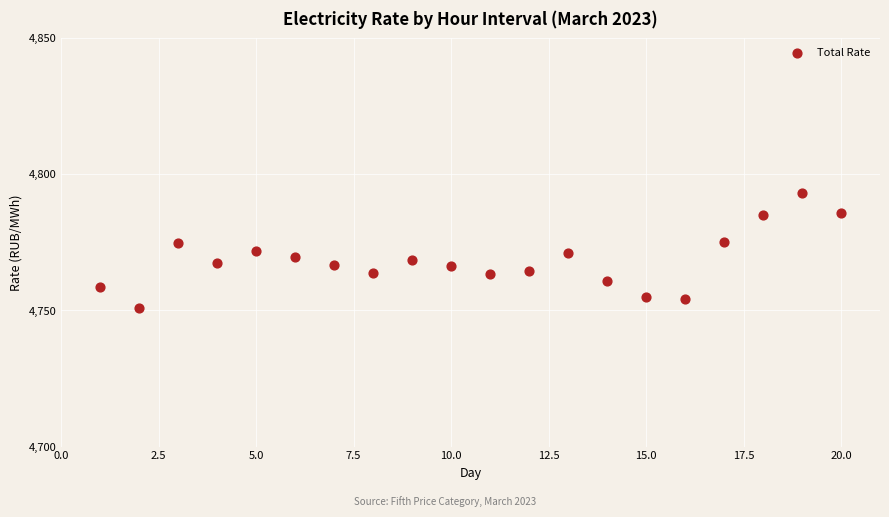

What is the range of Y values (max minus min)?

42.2